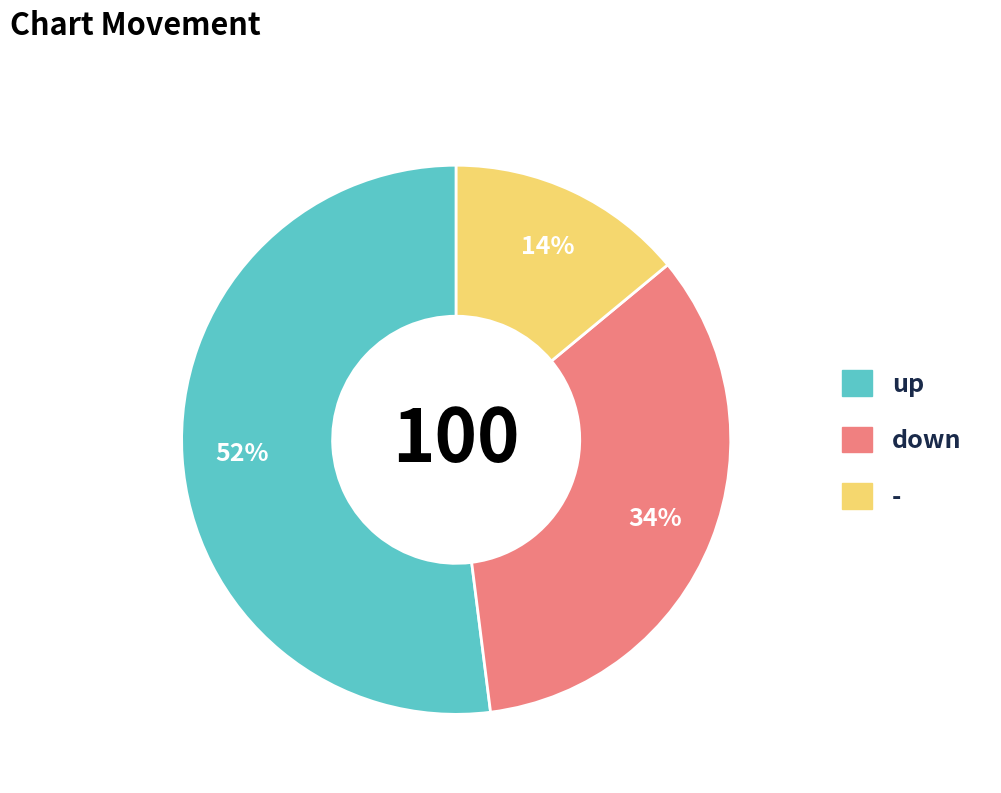

Count the number of slices in the pie.

3